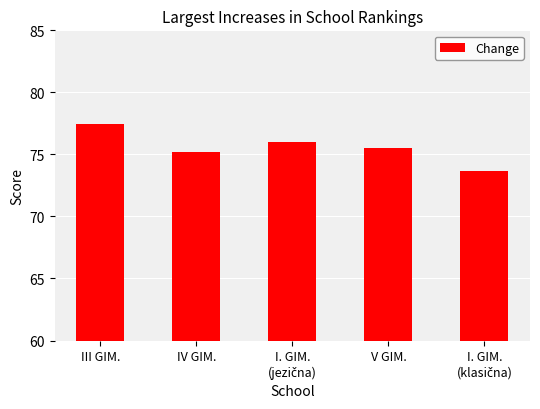

Count the number of categories in the chart.

5